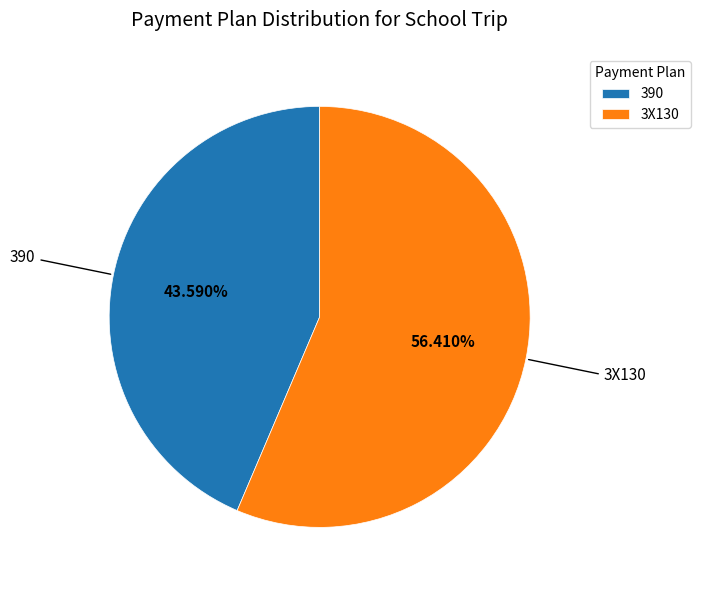

To the nearest percent, what is the average slice percentage?

50%